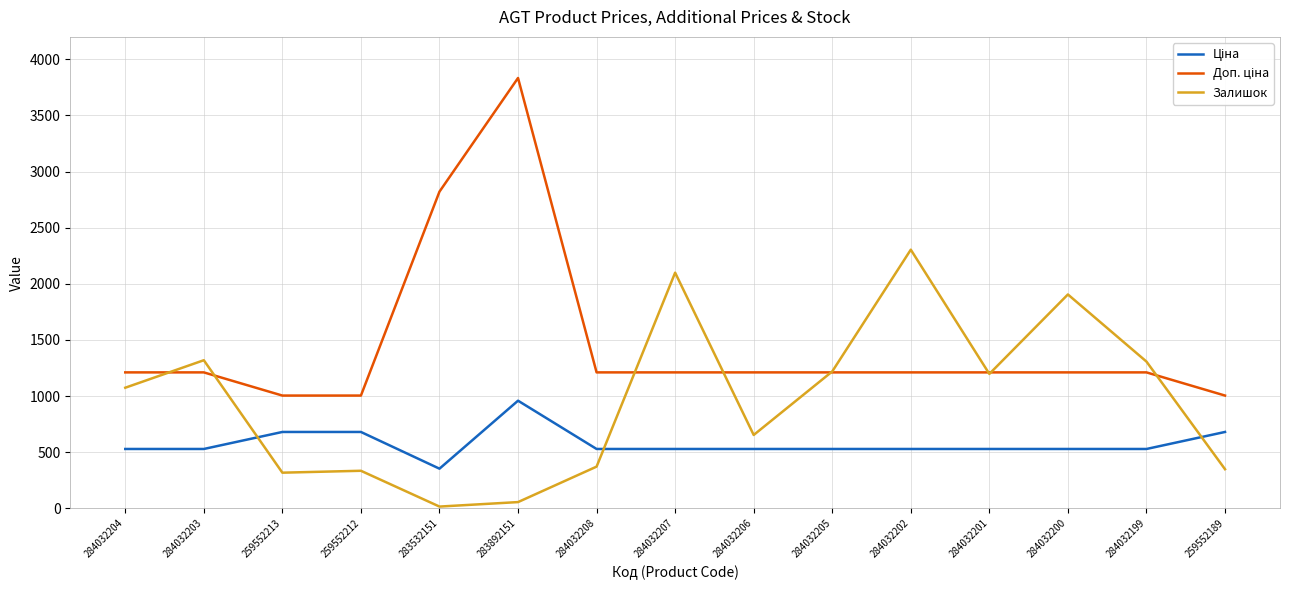

What is the total value across all series at 284032208?

2109.9